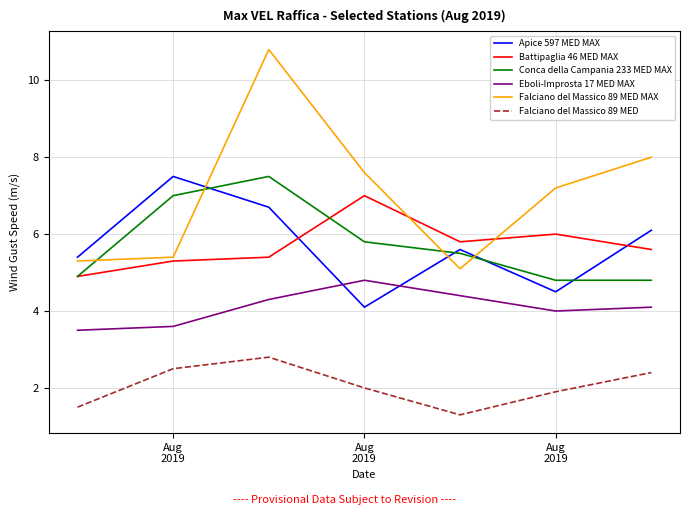

True or false: Eboli-Improsta 17 MED MAX and Conca della Campania 233 MED MAX cross at least once.

False